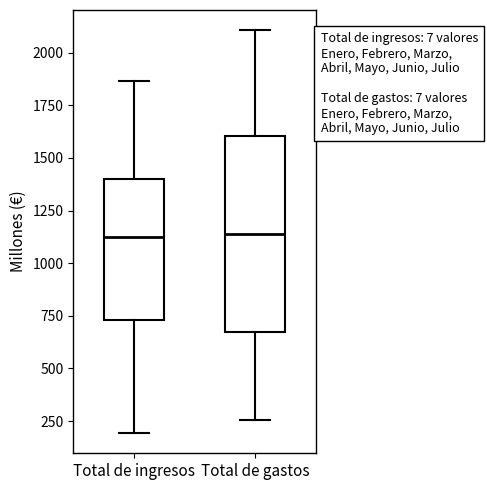

Where is the upper edge of the box for Total de ingresos on the y-axis? The values are not printed on the chart, so give them approximately, as read against the axis.

1400